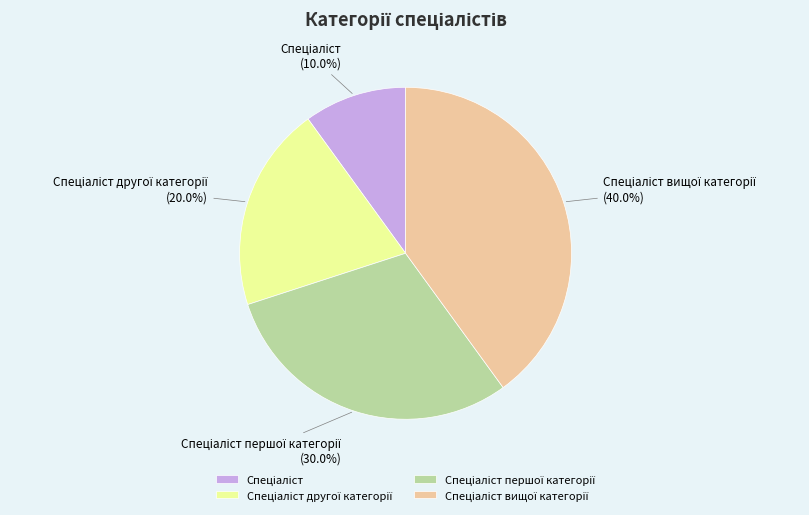

Does any single category account for the majority?

No